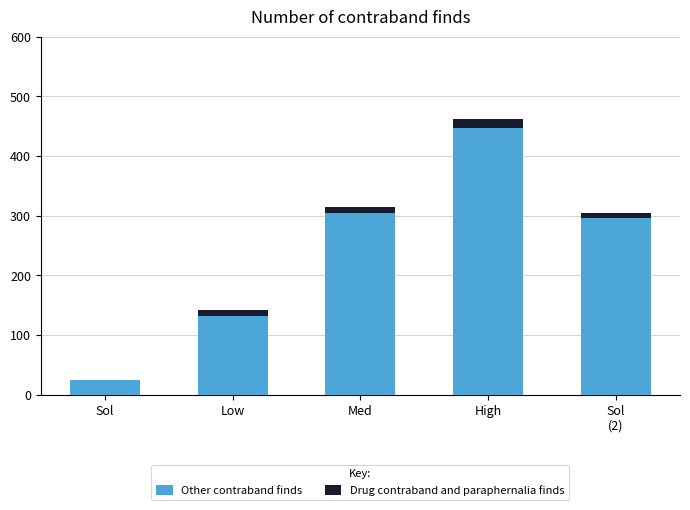

The Other contraband finds series shows 799 at High. True or false?

False